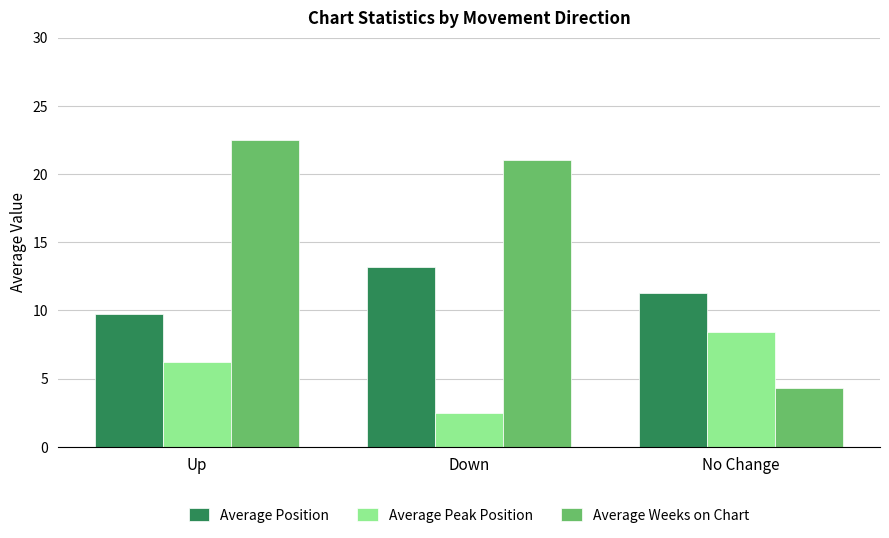

Which category has the lowest value across all series?

Down